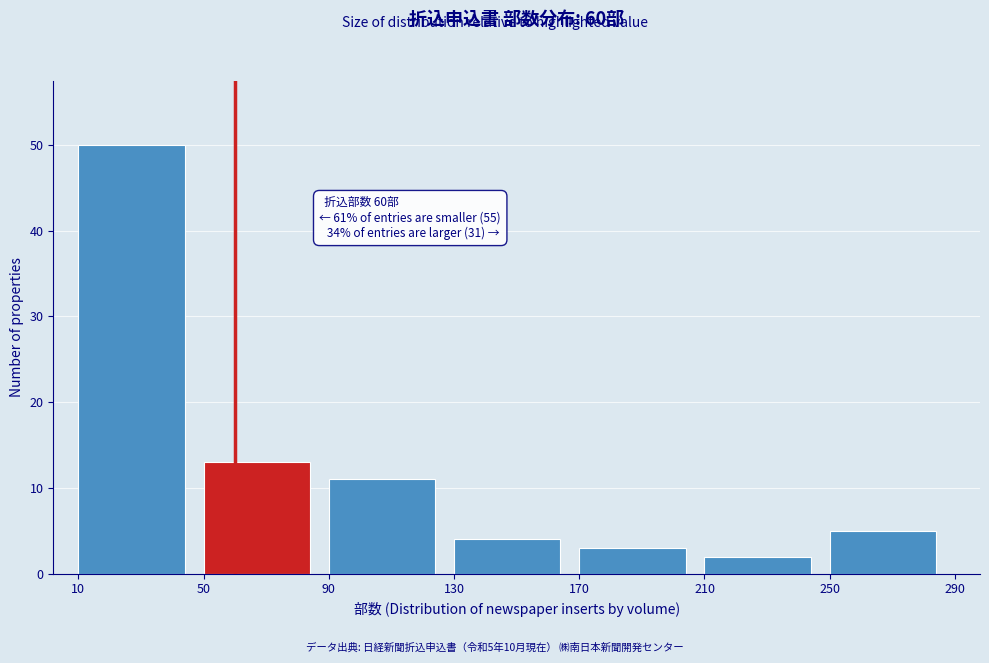

Which range on the x-axis has the tallest bar?

10 to 50